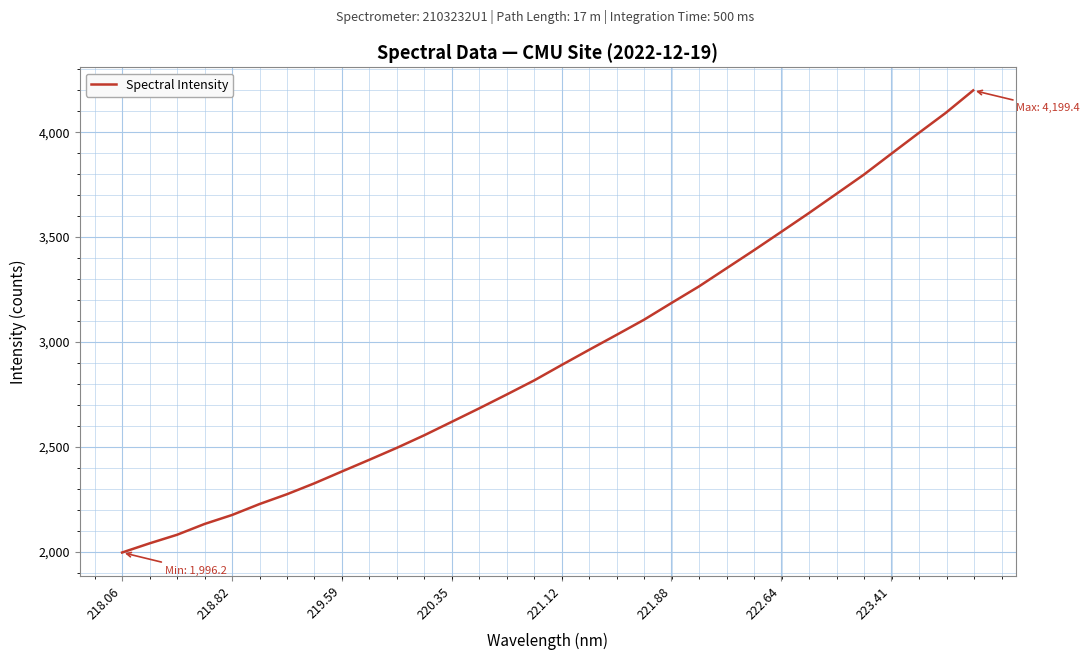

True or false: the data has more than 2 interior local peaks.

False